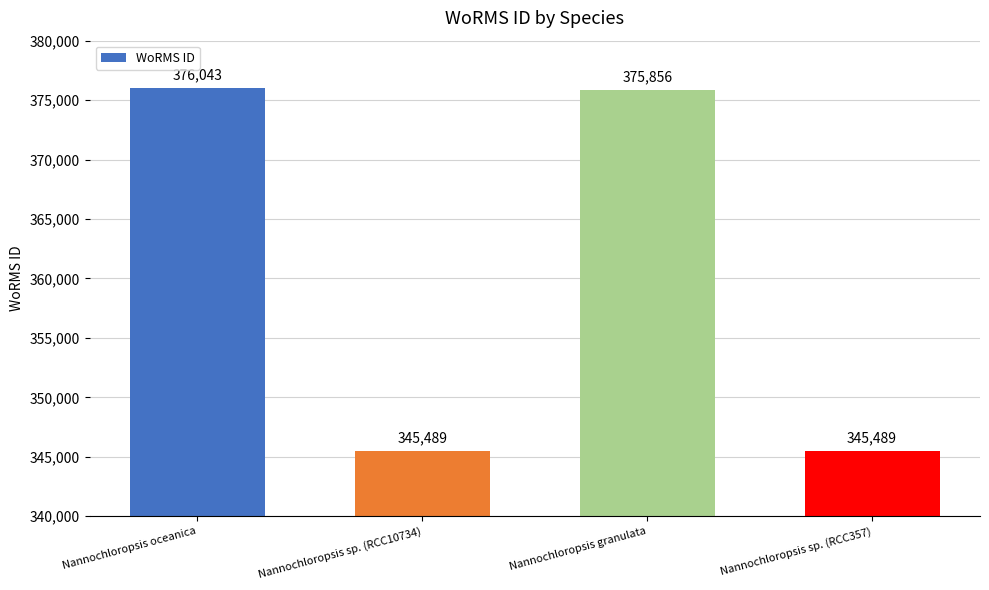

What is the smallest value displayed?

345489